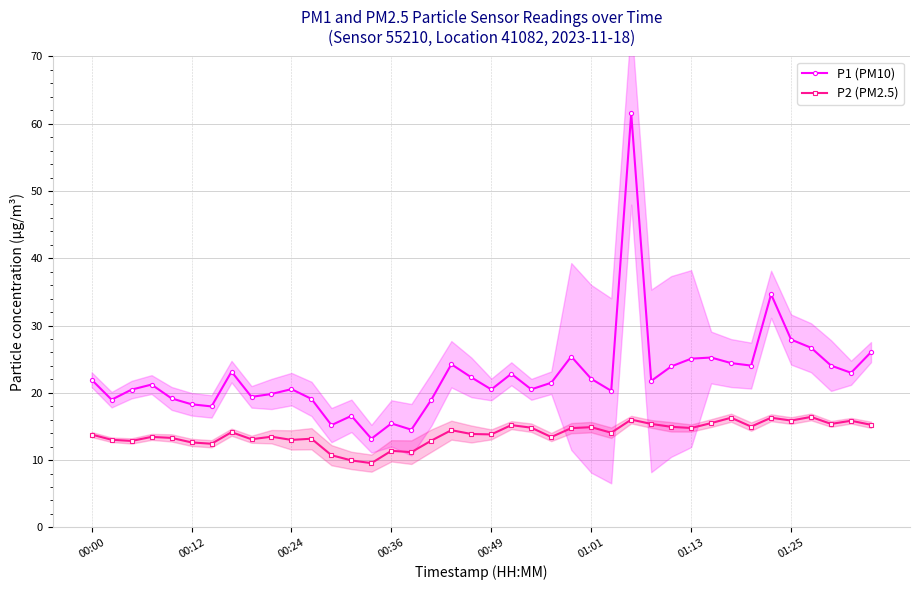

Is it true that P1 (PM10) equals 22.3 at 19?

True